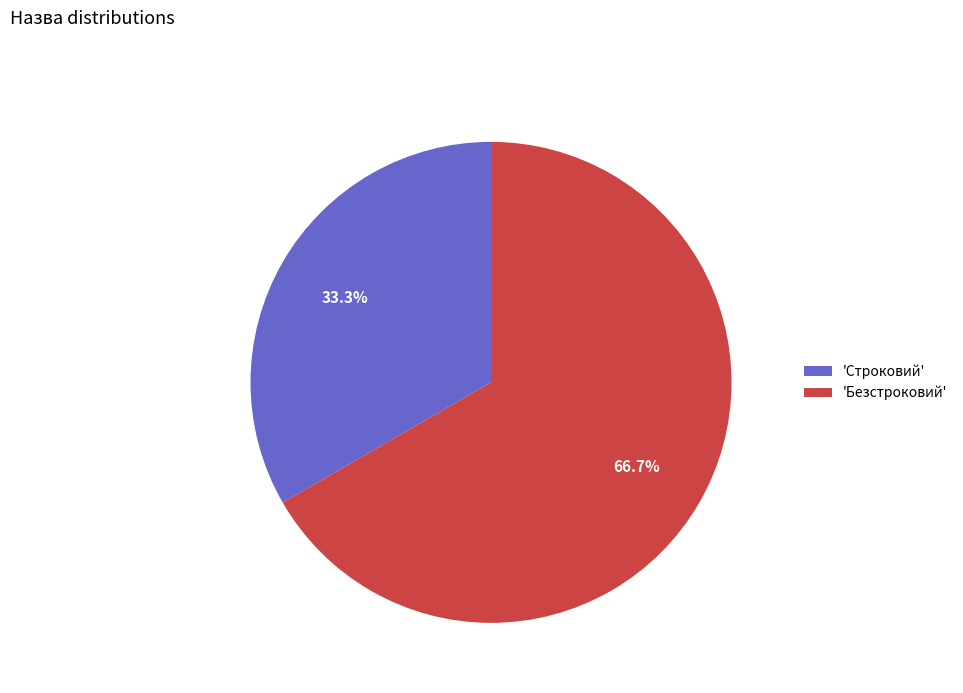

To the nearest percent, what is the average slice percentage?

50%